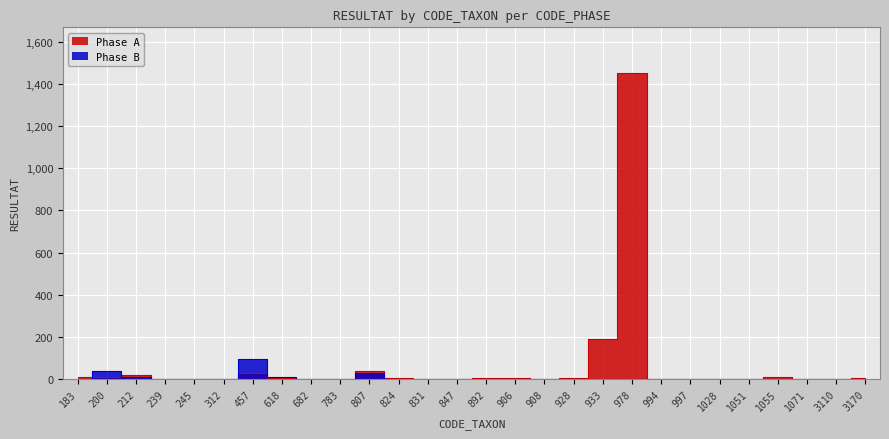

What is the spread (max minus min) of values at 1071?

2